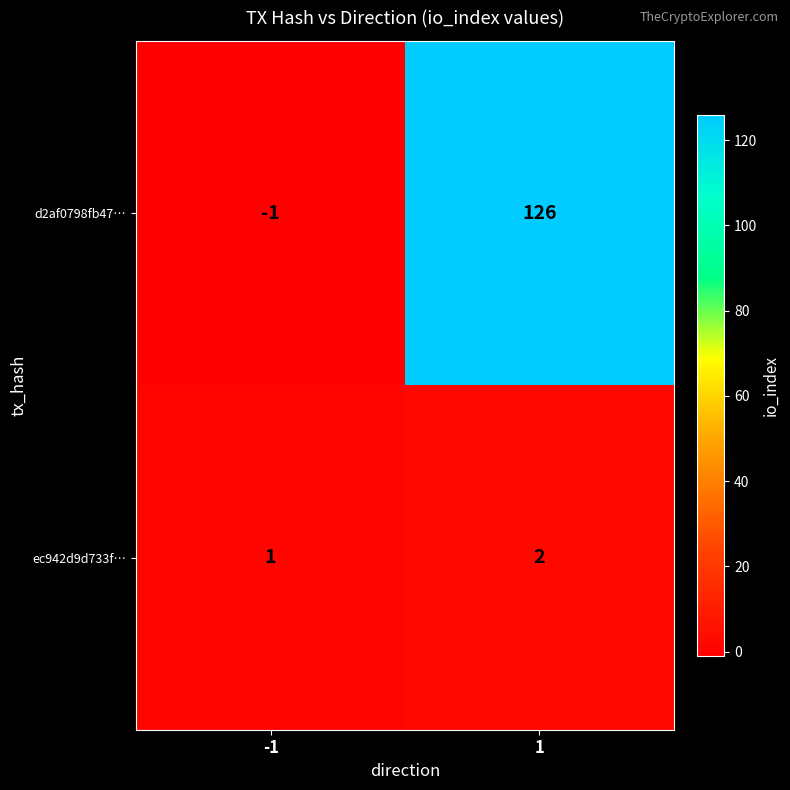

What is the difference between the highest and lowest values at 1?

124